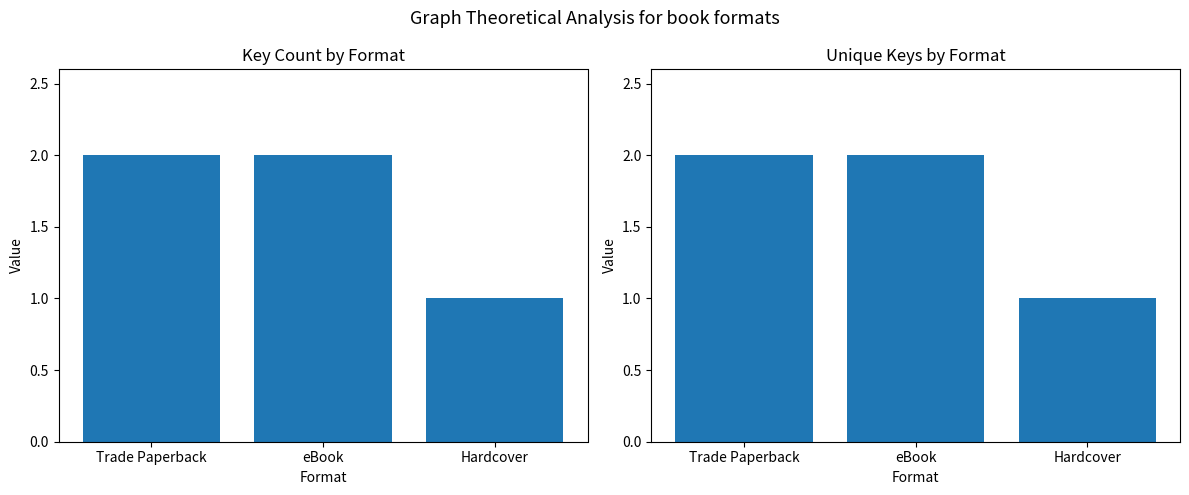

The value of Unique Keys at eBook is 2. True or false?

True